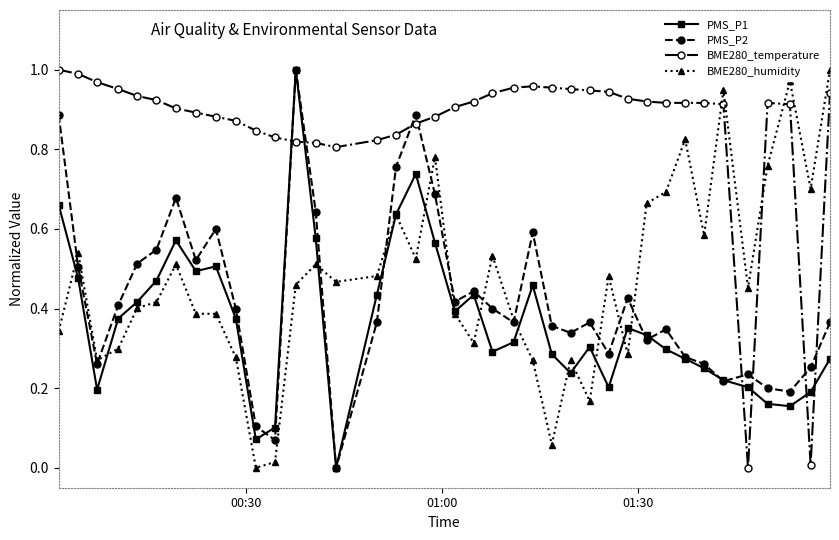

What are all the series names shown in the legend?

PMS_P1, PMS_P2, BME280_temperature, BME280_humidity